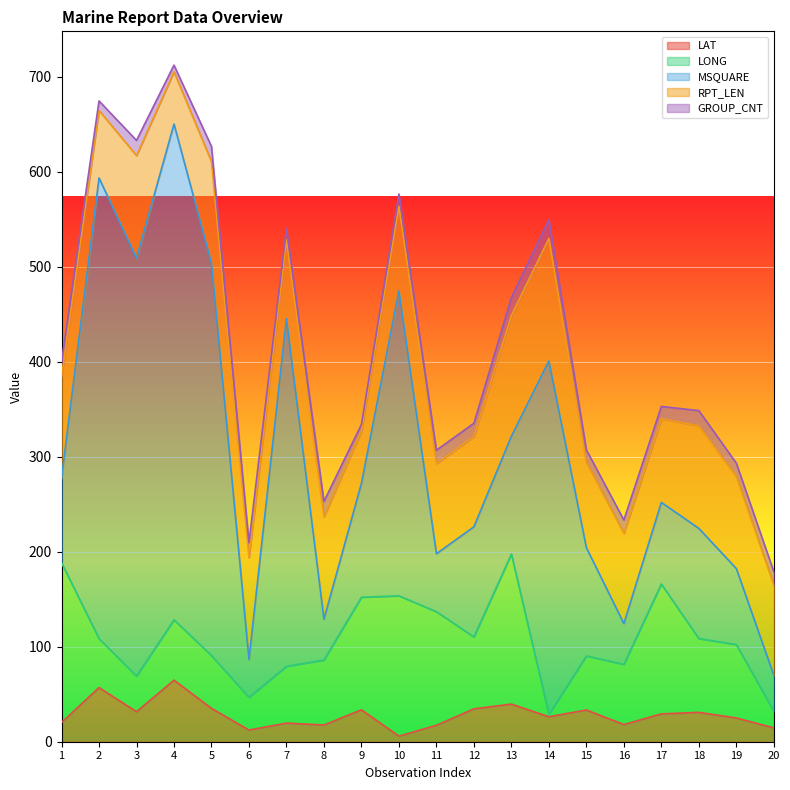

Does the chart display data point markers on the line(s)?

No